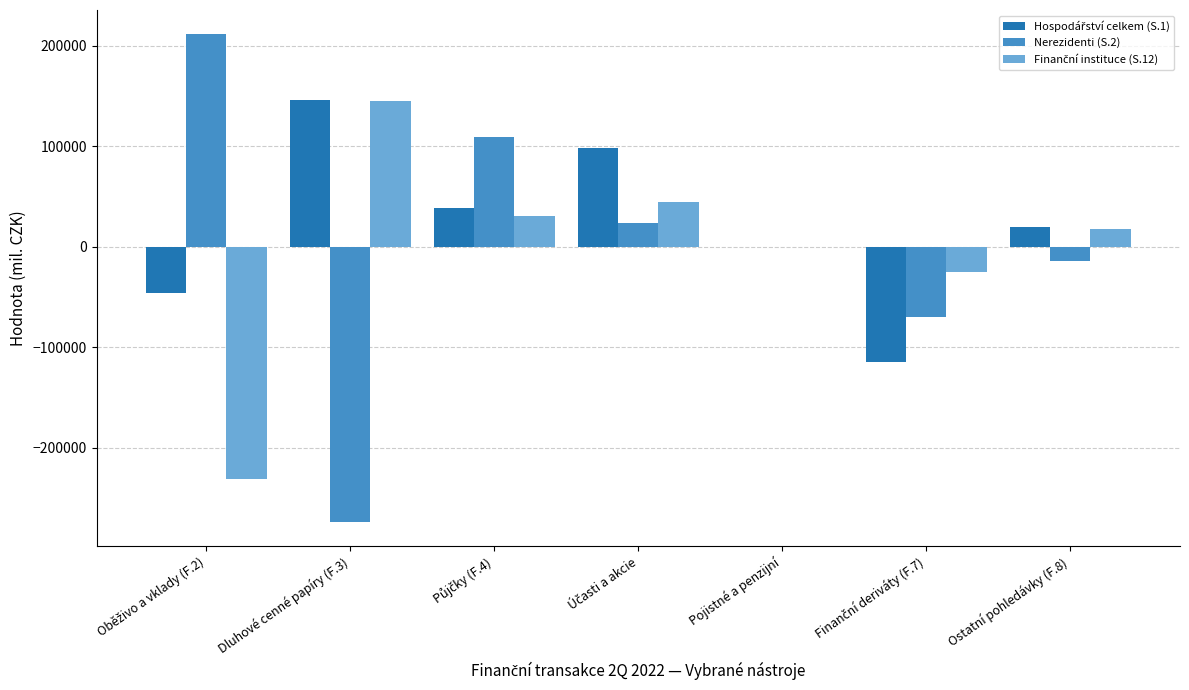

What is the maximum value shown in the chart?

211082